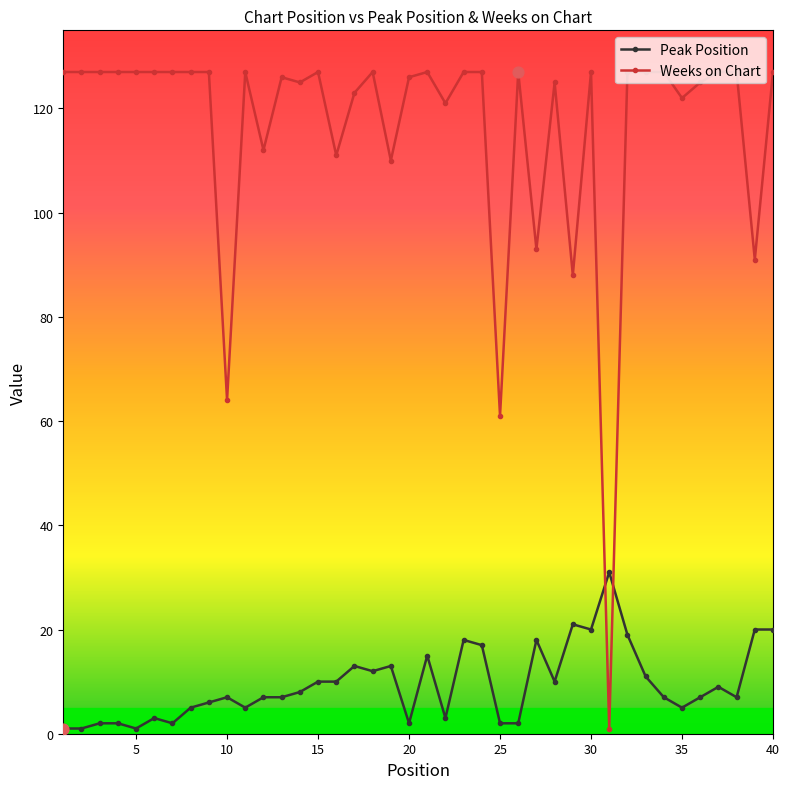

Which series has the largest range (max minus min)?

Weeks on Chart